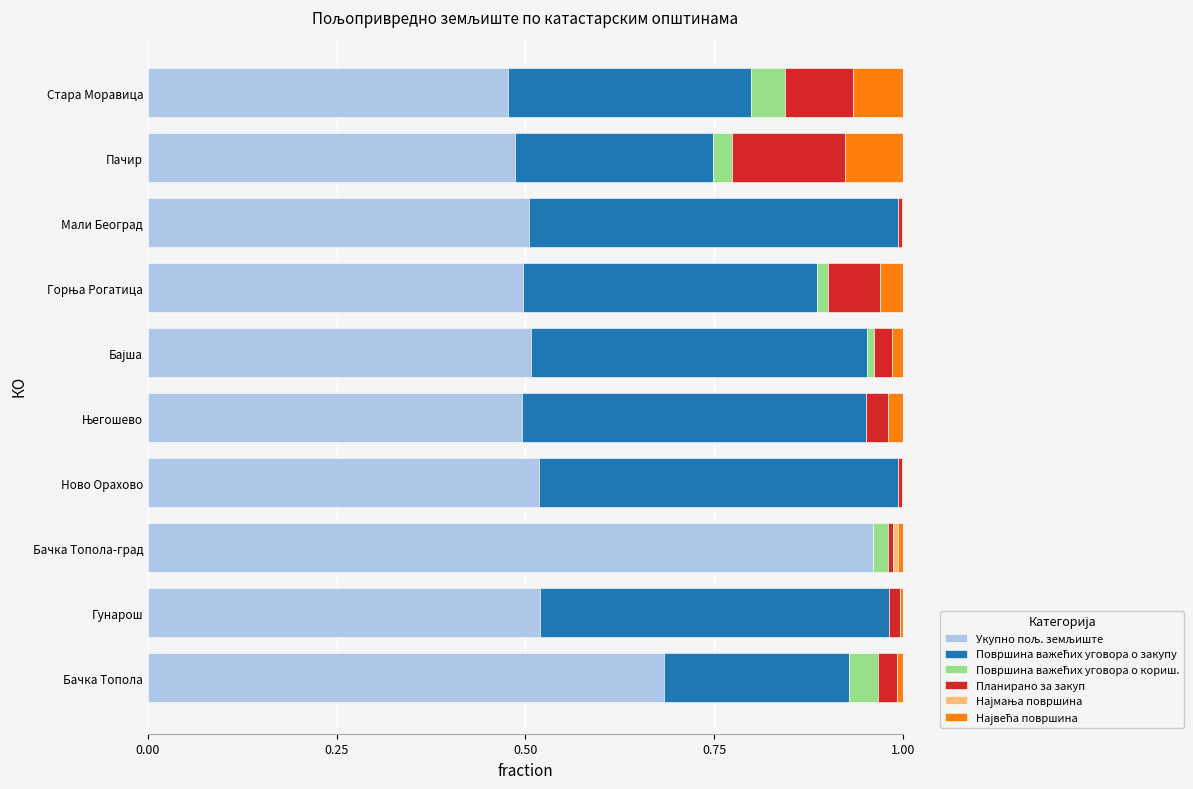

Count the number of categories in the chart.

10